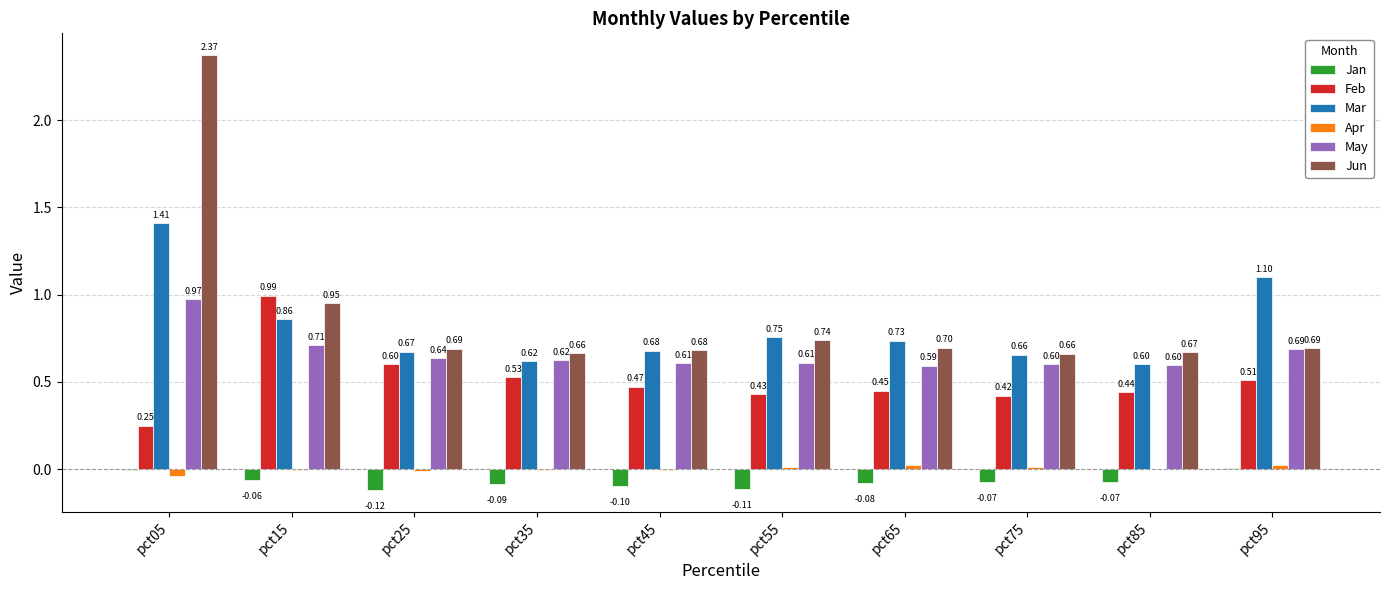

What is the sum of all Mar values?

8.1